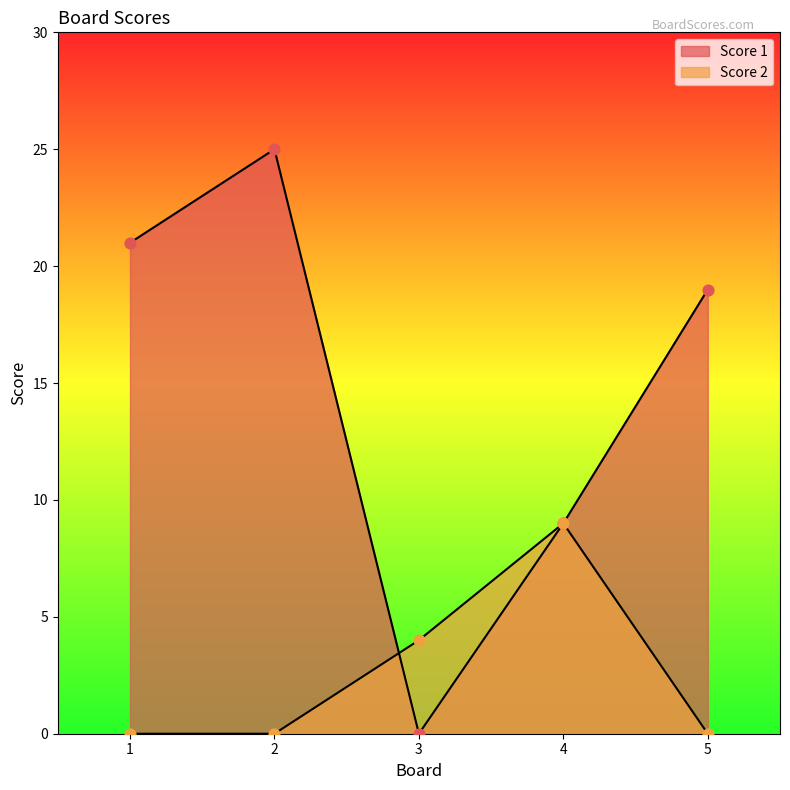

Is the value of Score 2 at 4 greater than the value of Score 1 at 3?

Yes